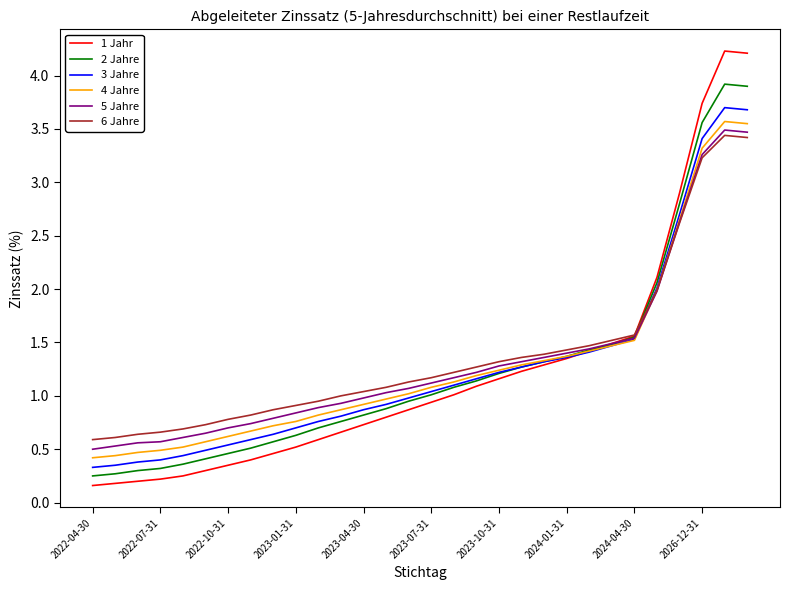

Which series has the widest spread of values?

1 Jahr